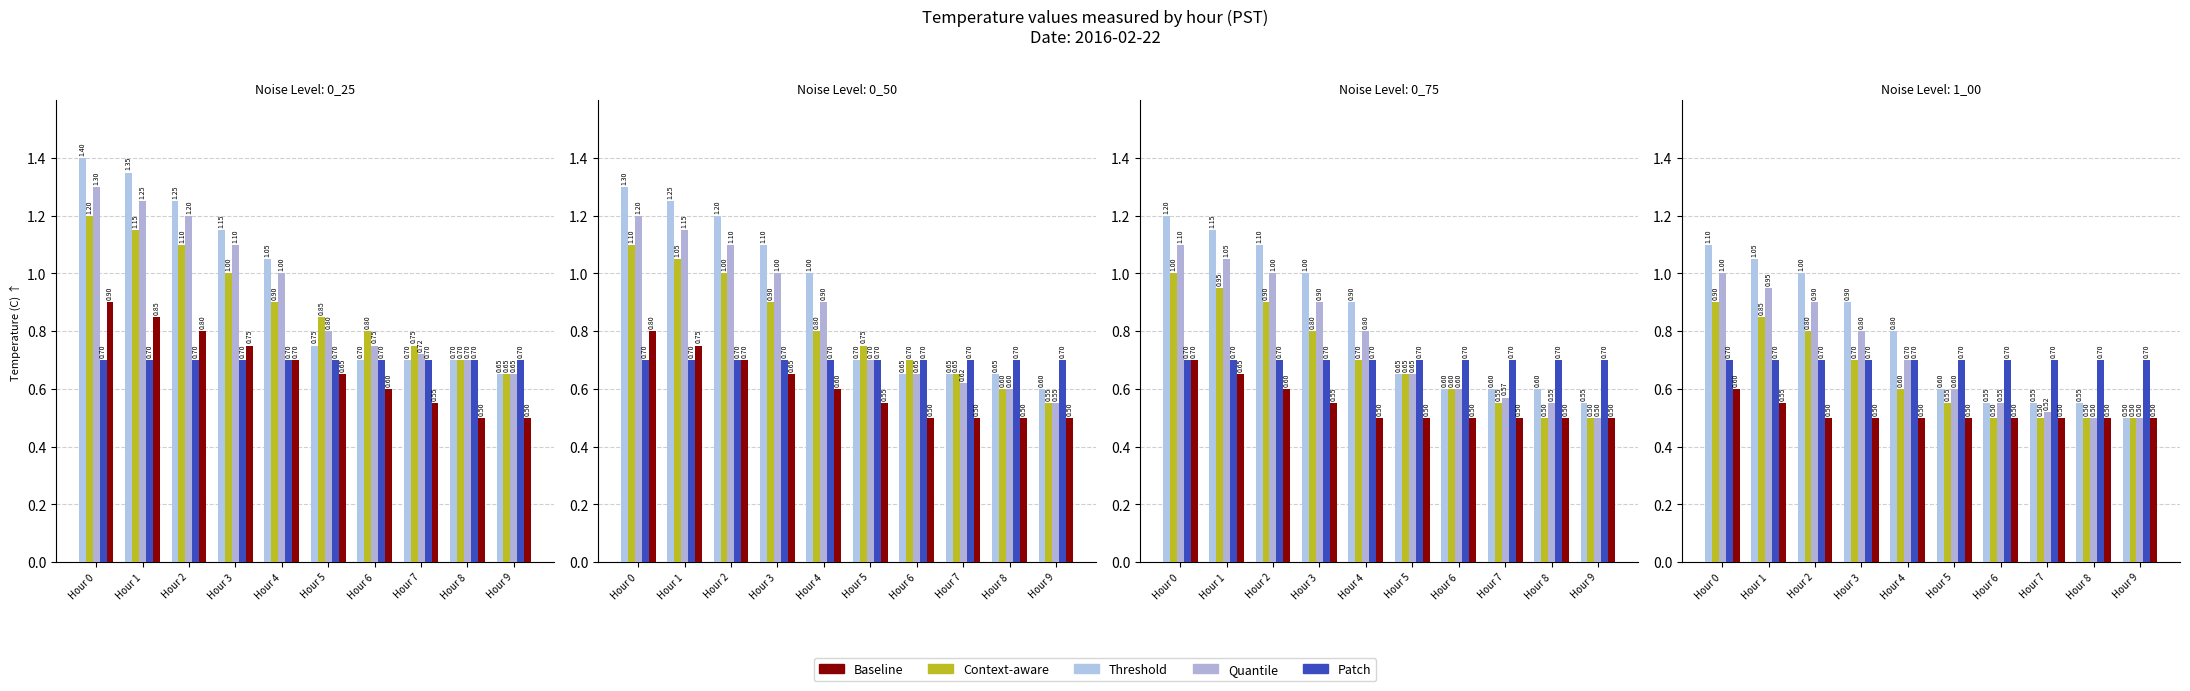

Reading right to left, extract all data points from this chart.

Threshold: 0.5	0.6	0.6	0.6	0.6	0.8	0.9	1.0	1.1	1.1
Context-aware: 0.5	0.5	0.5	0.5	0.6	0.6	0.7	0.8	0.8	0.9
Quantile: 0.5	0.5	0.5	0.6	0.6	0.7	0.8	0.9	0.9	1.0
Patch: 0.7	0.7	0.7	0.7	0.7	0.7	0.7	0.7	0.7	0.7
Baseline: 0.5	0.5	0.5	0.5	0.5	0.5	0.5	0.5	0.6	0.6